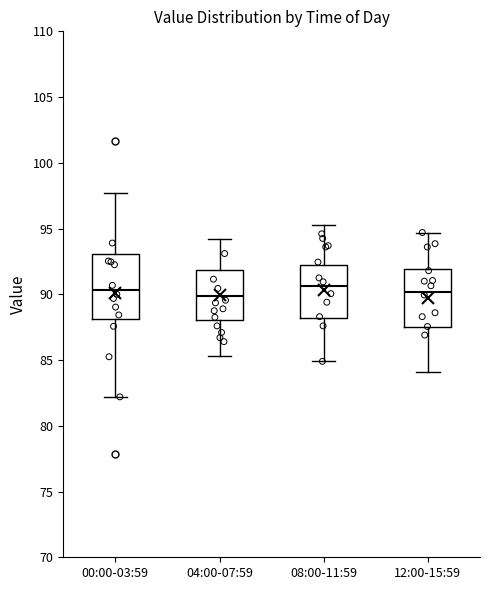

Where does the lower whisker of the box for 00:00-03:59 end on the y-axis? The values are not printed on the chart, so give them approximately, as read against the axis.

82.0